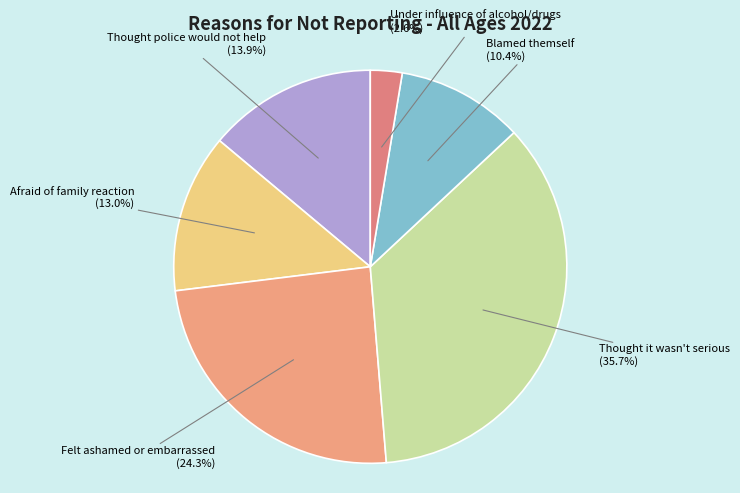

To the nearest percent, what is the combined percentage of Under influence of alcohol/drugs and Thought it wasn't serious?

38%